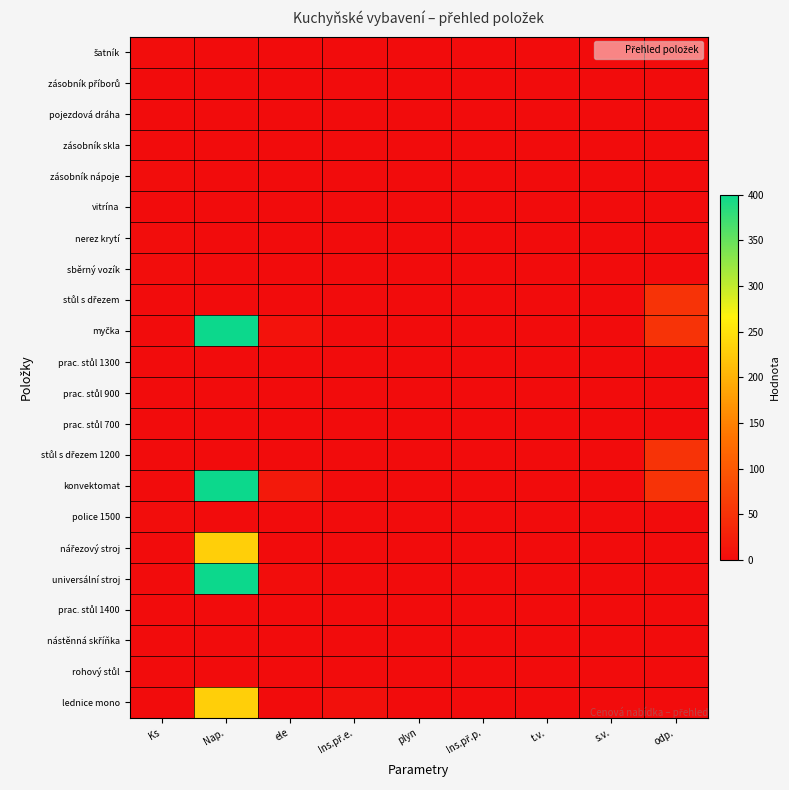

What is the spread (max minus min) of values at ele?

18.0